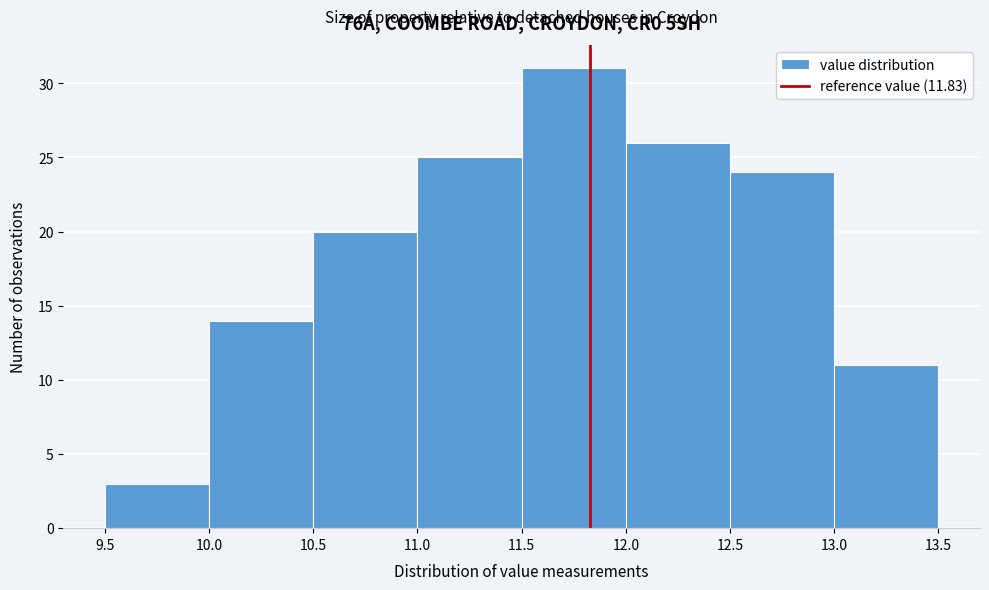

Reading left to right, transcribe this chart: for each bar, give the range it covers on the x-axis and its height. The values are not printed on the chart, so give them approximately, as read against the axis.

9.5 to 10.0: 3
10.0 to 10.5: 14
10.5 to 11.0: 20
11.0 to 11.5: 25
11.5 to 12.0: 31
12.0 to 12.5: 26
12.5 to 13.0: 24
13.0 to 13.5: 11